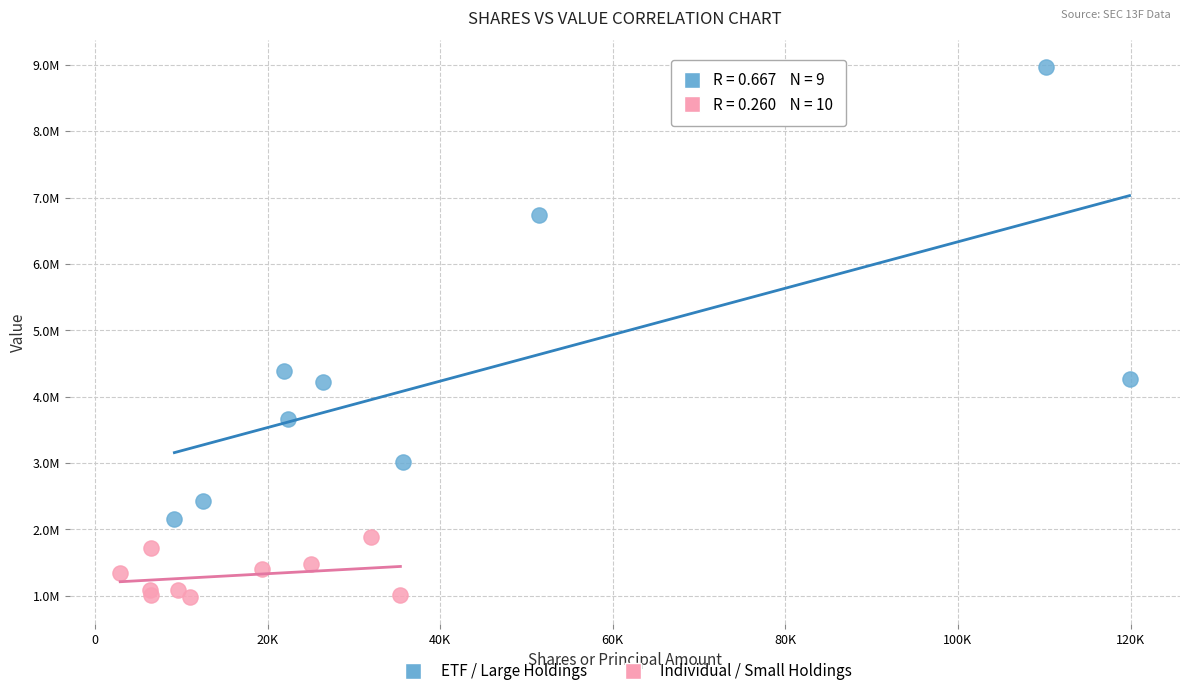

What are all the series names shown in the legend?

ETF / Large Holdings, Individual / Small Holdings